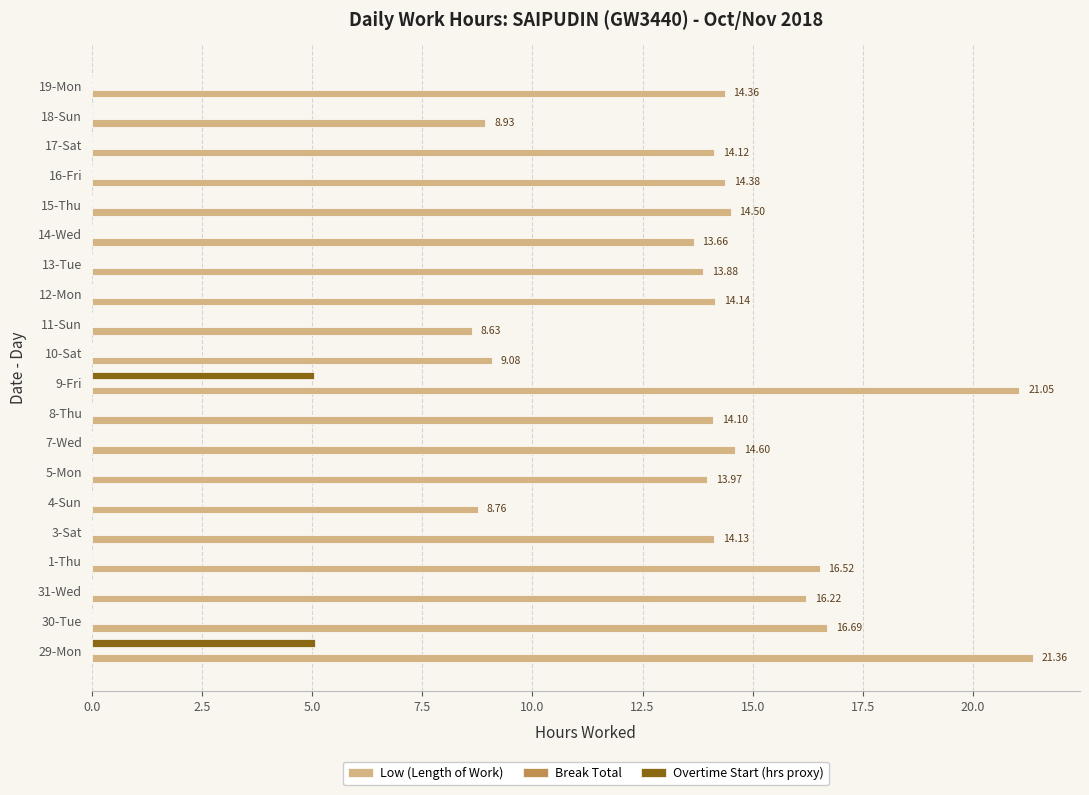

Between 13-Tue and 14-Wed, which series saw the biggest shift?

Low (Length of Work)